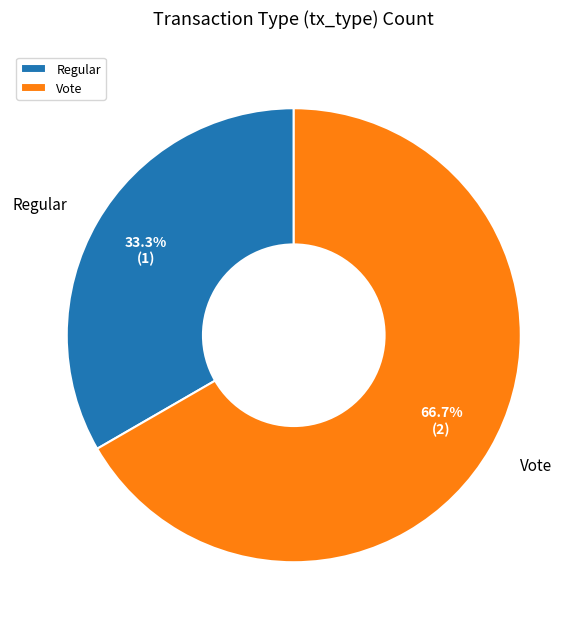

Is it true that Regular is 28% of the pie?

False